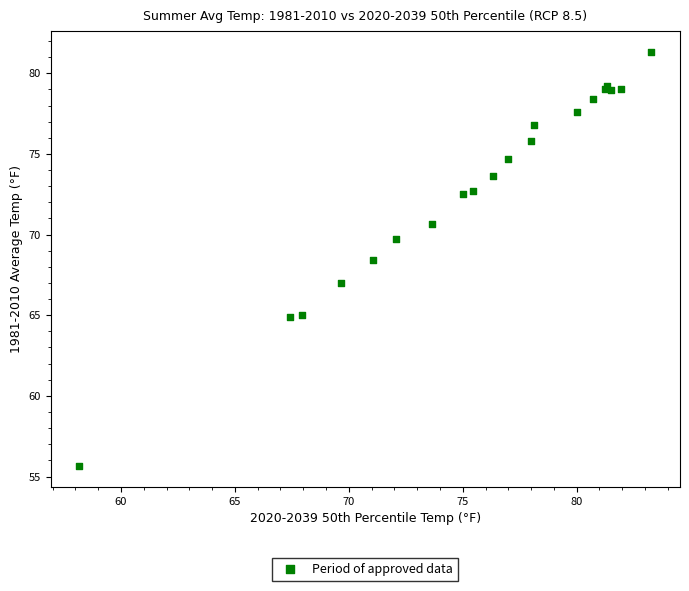

What Y value in the scatter plot is closest to 68?

68.5